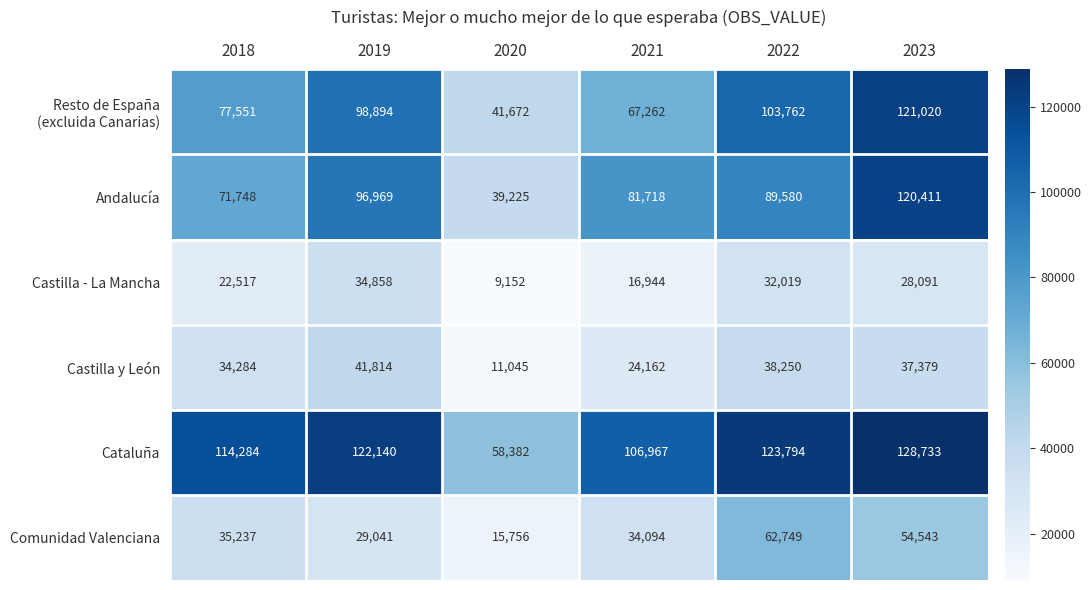

The value of Castilla - La Mancha at 2018 is 22517. True or false?

True